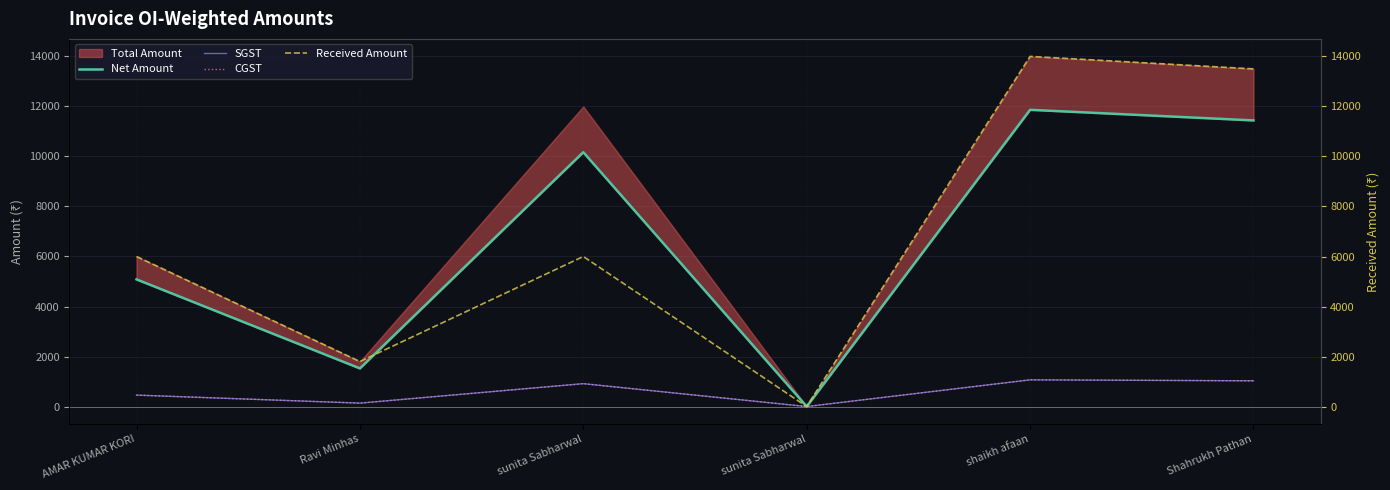

True or false: Received Amount has a value of 13500.0 at Shahrukh Pathan.

True